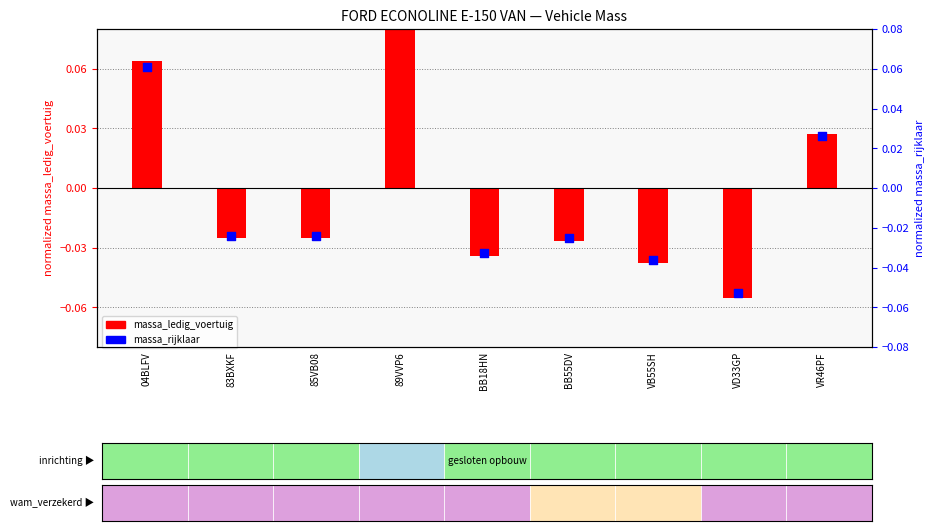

At how many categories does at least one series exceed 0?

3